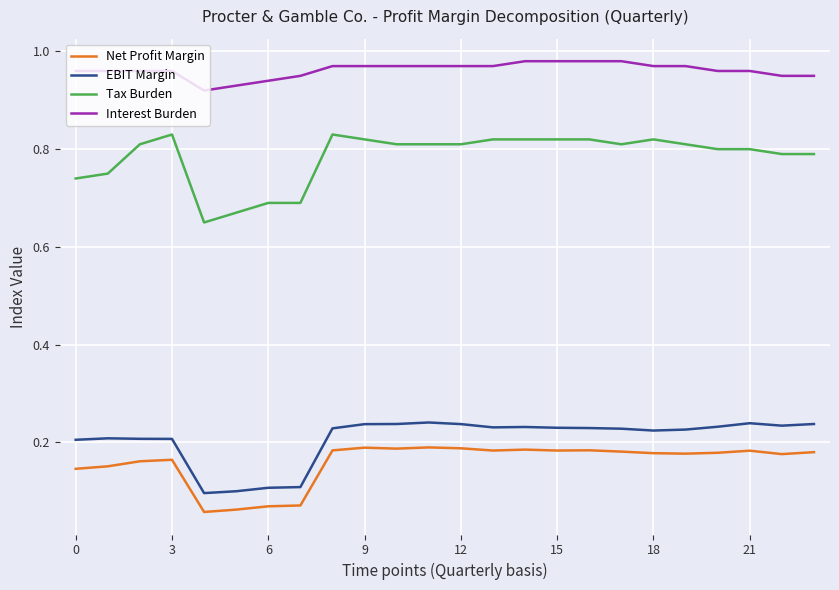

Which series has the largest total across all categories?

Interest Burden